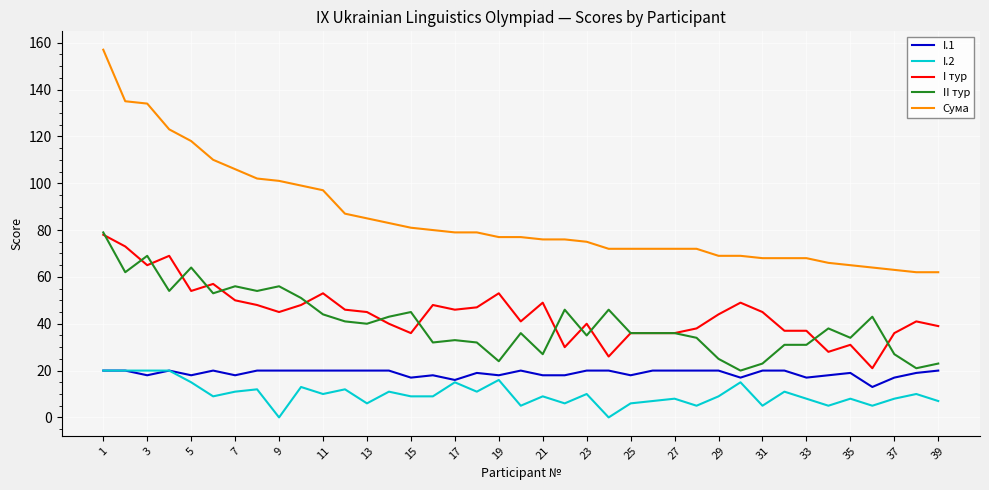

Which series has the widest spread of values?

Сума